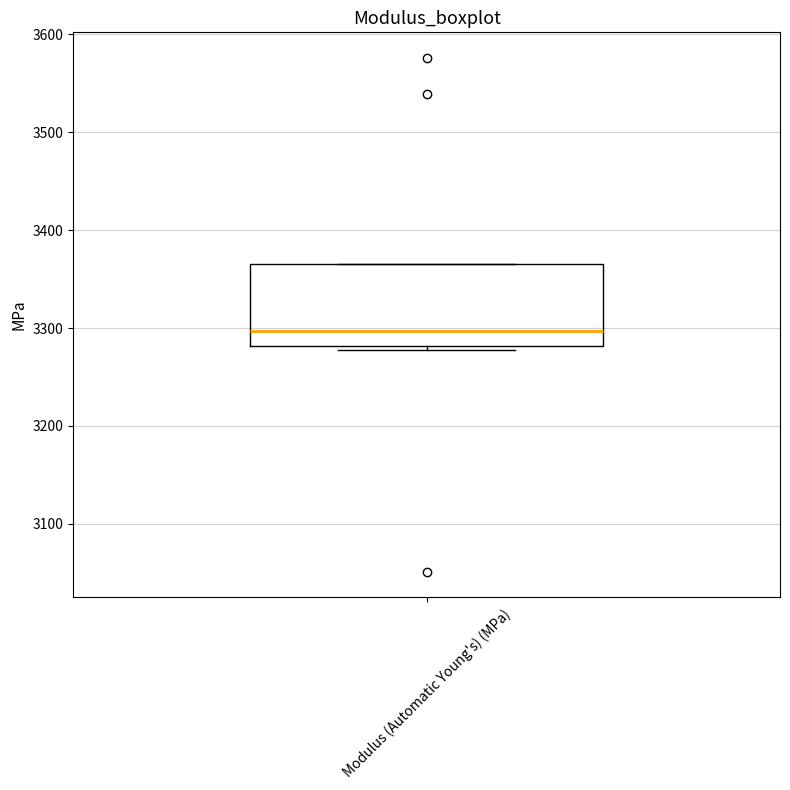

Transcribe this box plot: give where the median line is, the range the box spans, and where the two whiskers end, as read against the y-axis. The values are not printed on the chart, so give them approximately, as read against the axis.

median 3300, box 3280 to 3370, whiskers 3280 (just below the box's lower edge) to 3370